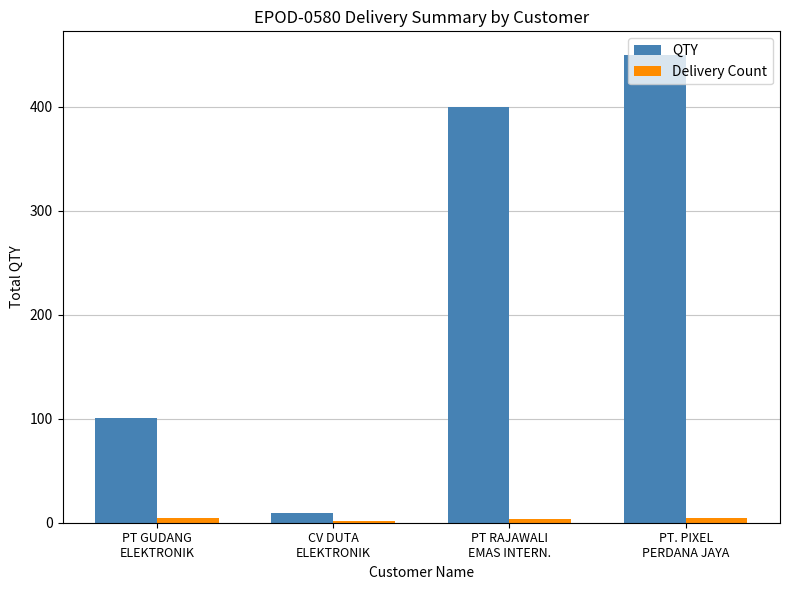

Is the value of QTY at PT GUDANG
ELEKTRONIK greater than the value of Delivery Count at PT RAJAWALI
EMAS INTERN.?

Yes